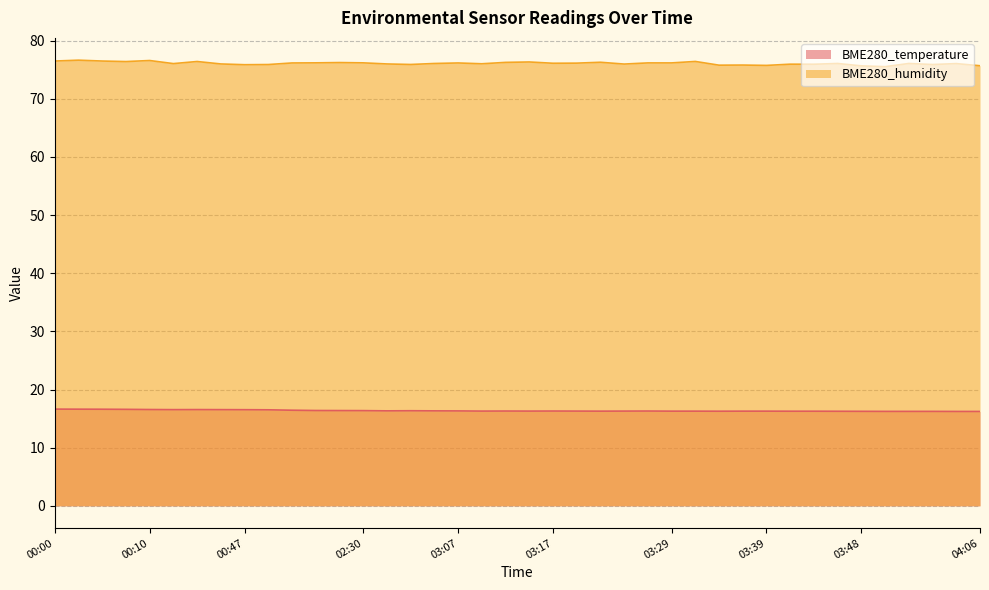

True or false: BME280_humidity and BME280_temperature intersect in this chart.

False